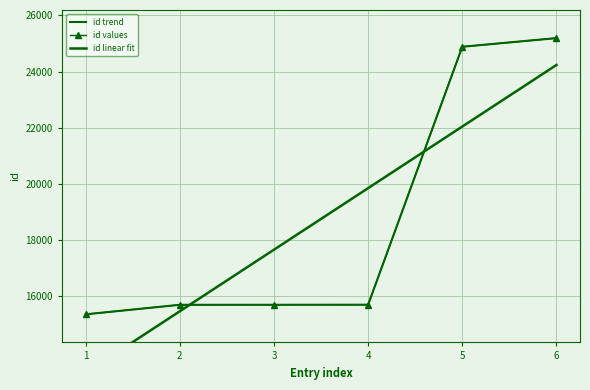

True or false: id values and id linear fit intersect in this chart.

True